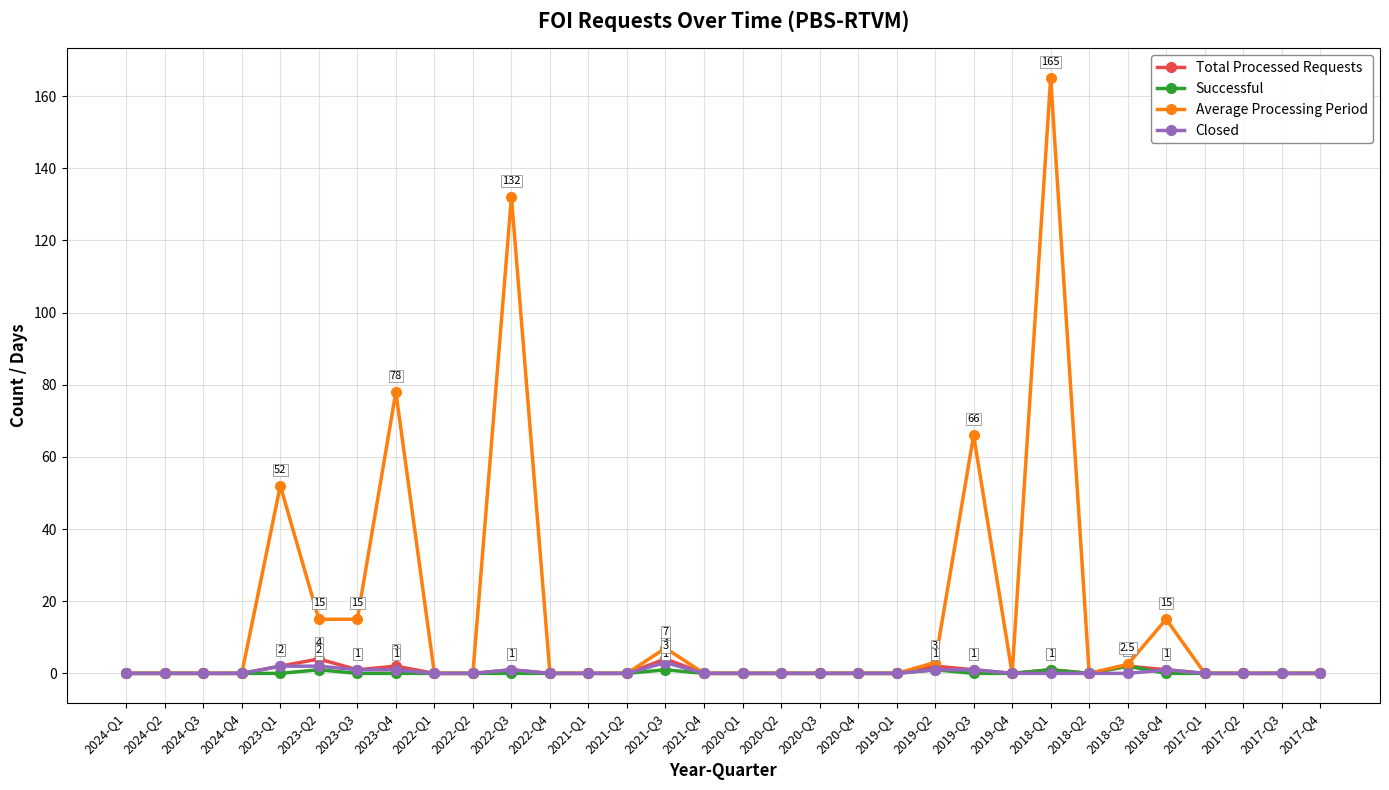

What position from the right is 2023-Q1?

28